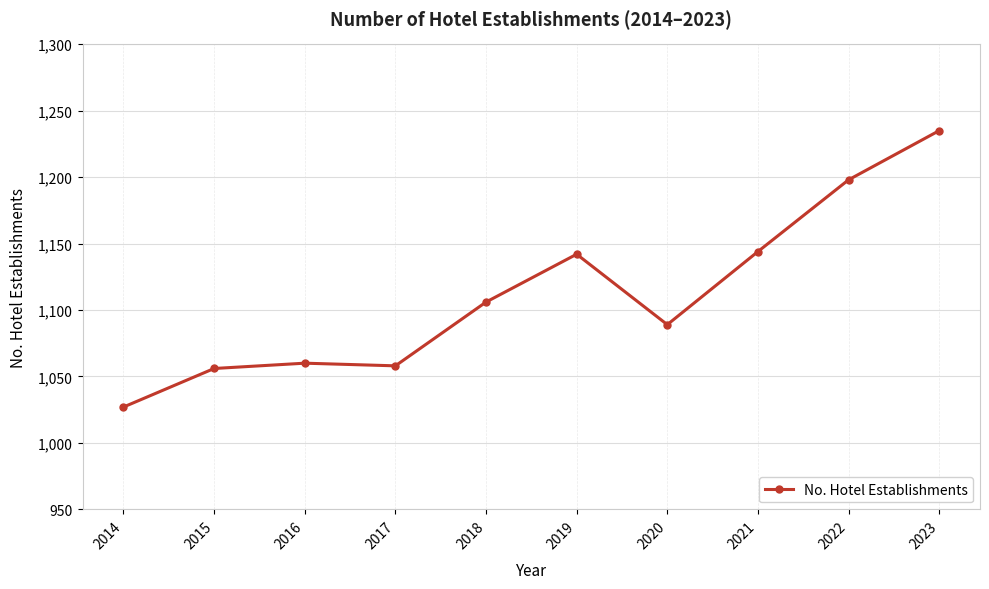

The value at 2023 is 1235. True or false?

True